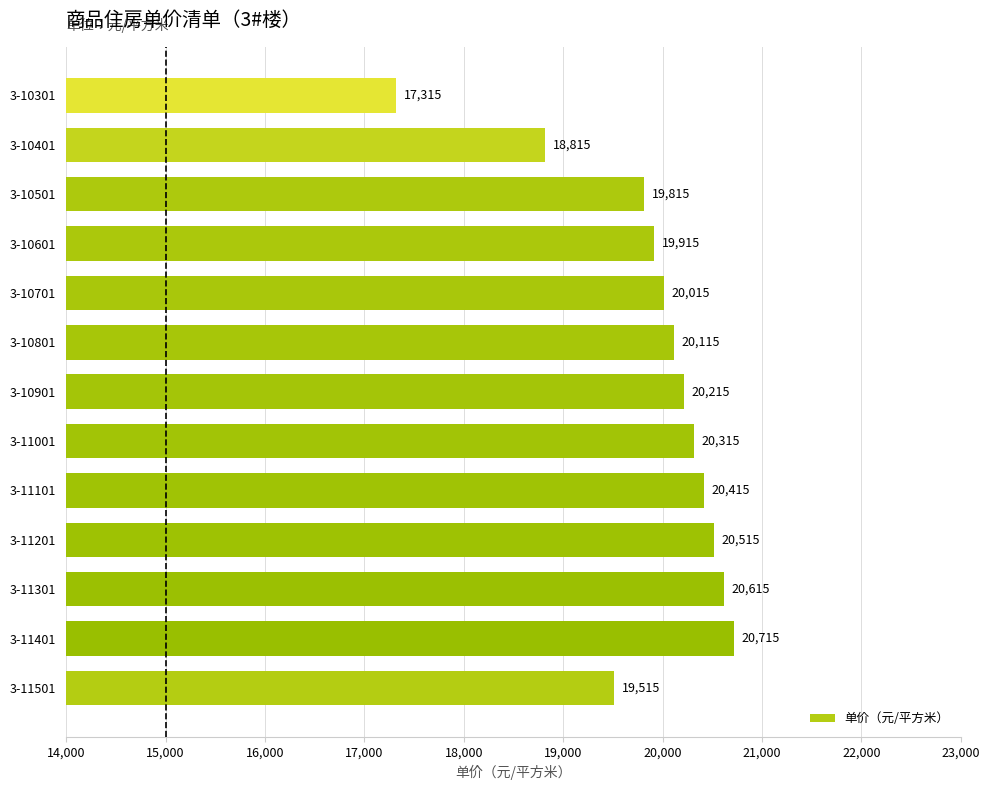

Between 3-11201 and 3-10601, which is larger?

3-11201